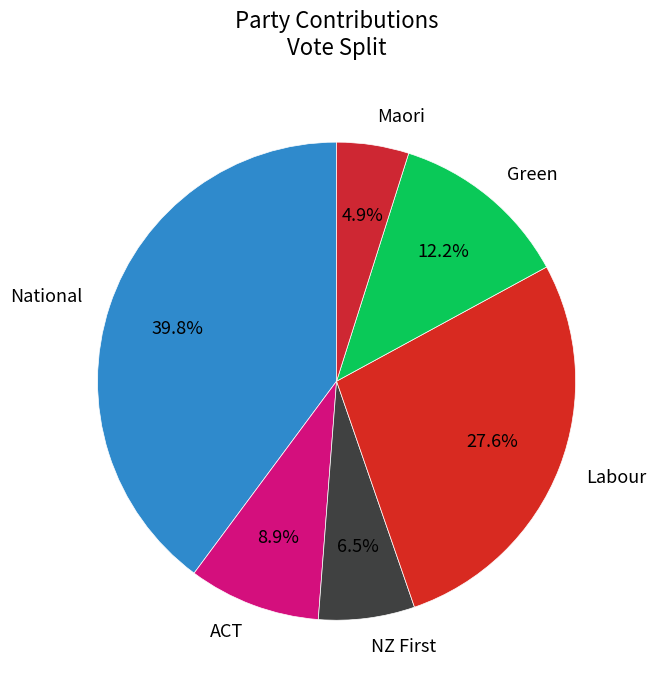

True or false: Maori accounts for 5% of the total.

True